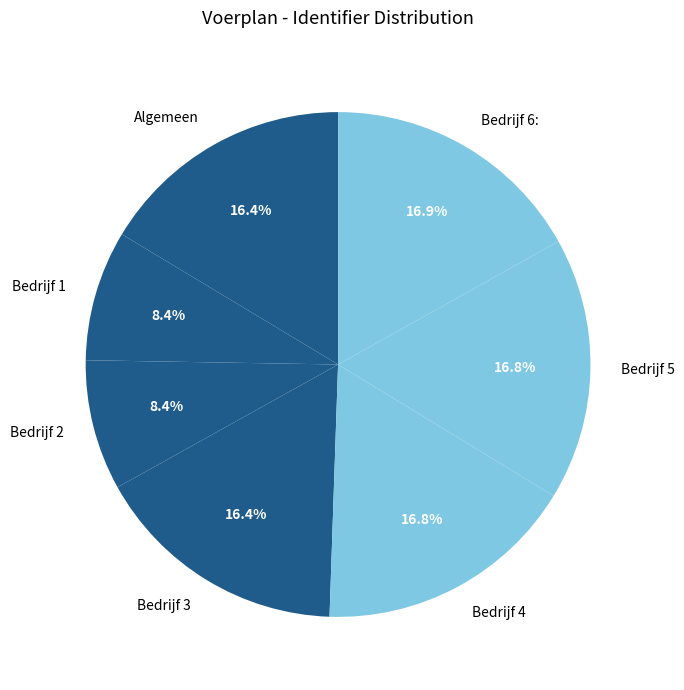

Is there a majority slice in this chart?

No